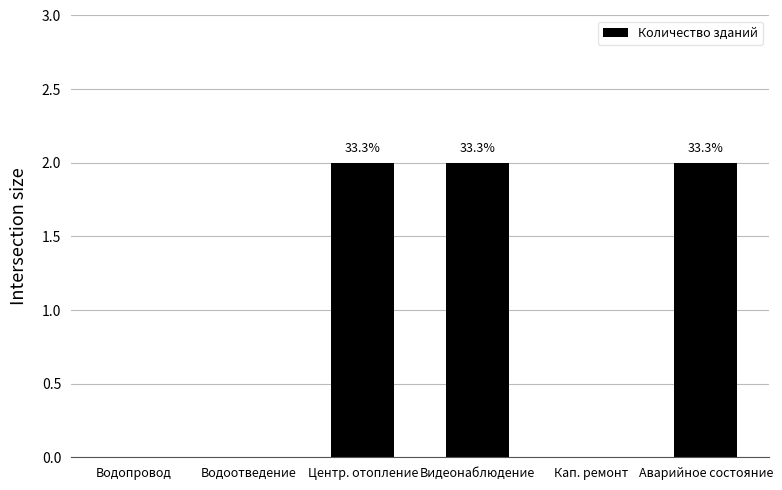

Are the bars horizontal?

No